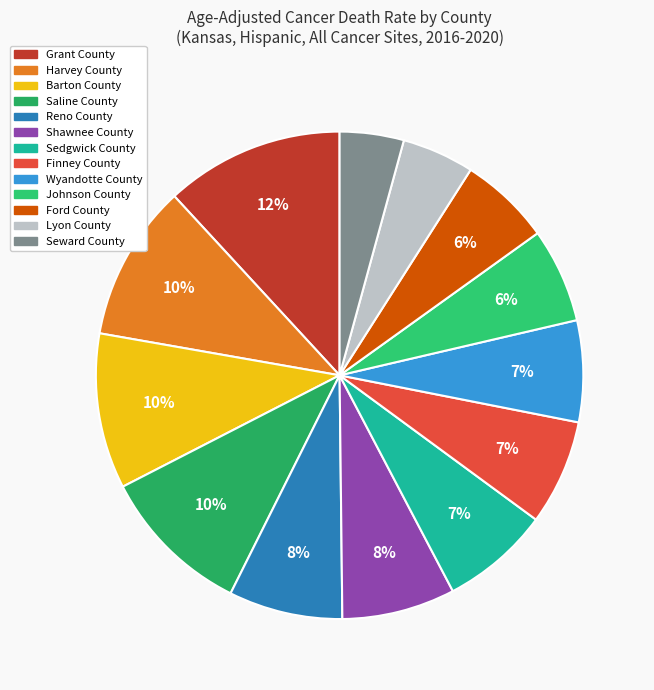

True or false: Wyandotte County accounts for 1% of the total.

False